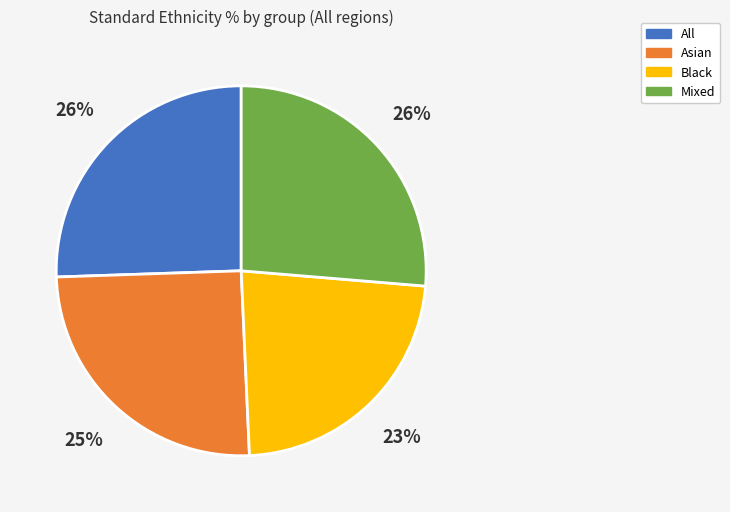

Is there any slice that represents more than half of the pie?

No